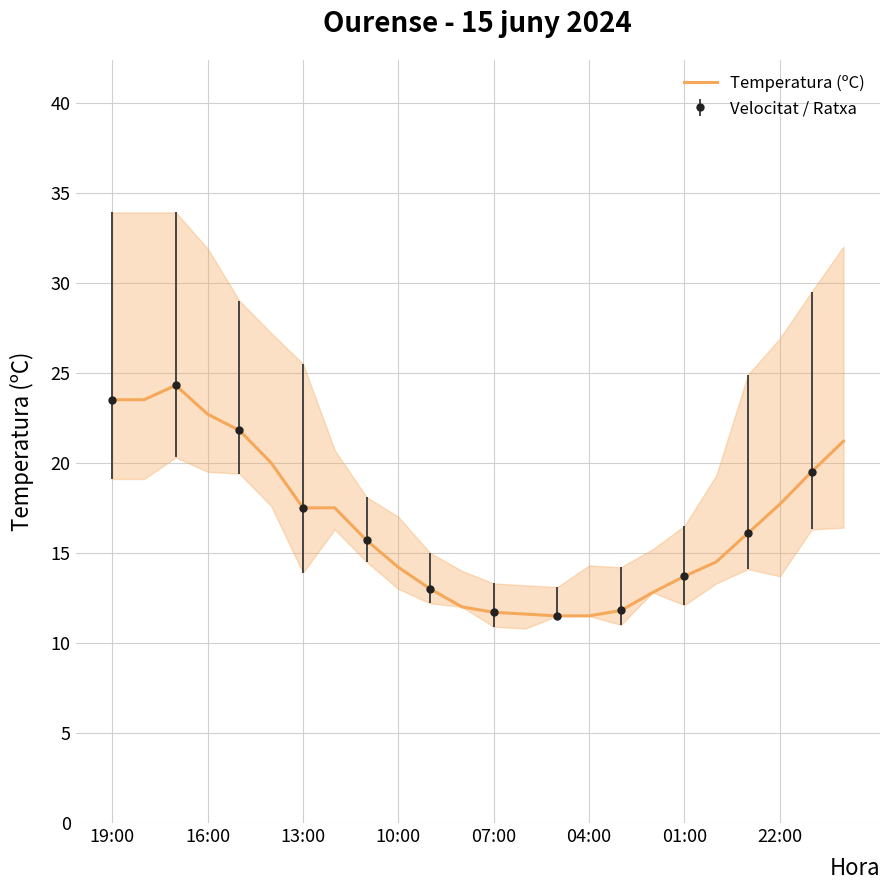

What is the average value?

16.6